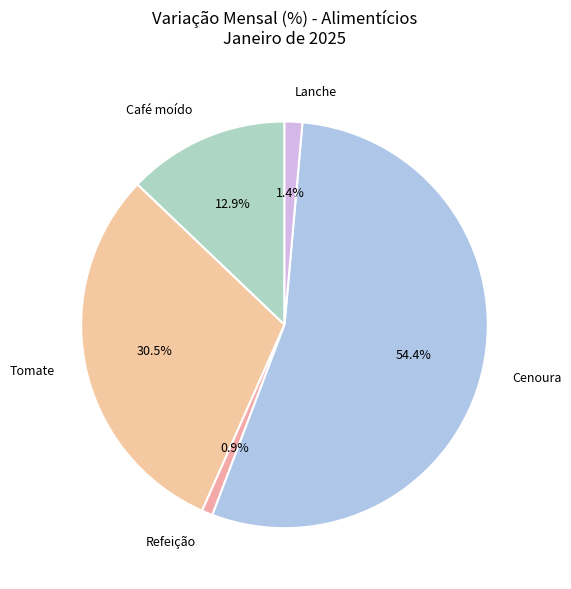

What is the largest slice in the pie chart?

Cenoura